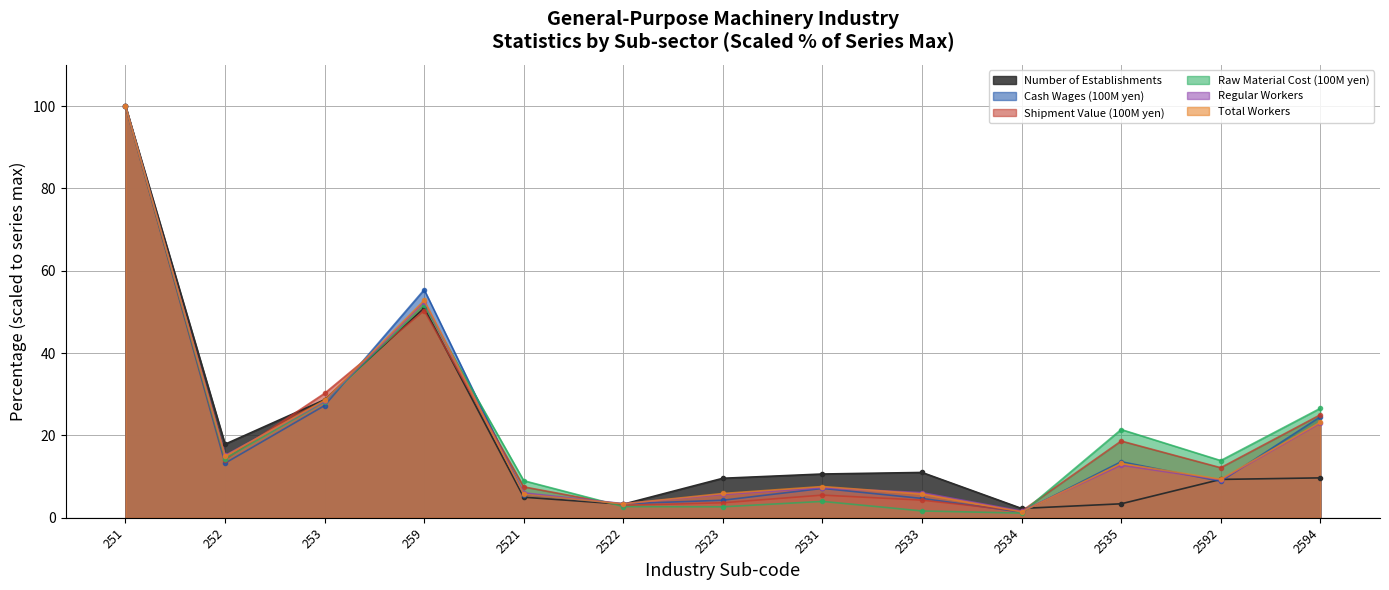

At which category does the chart reach its minimum across all series?

2534